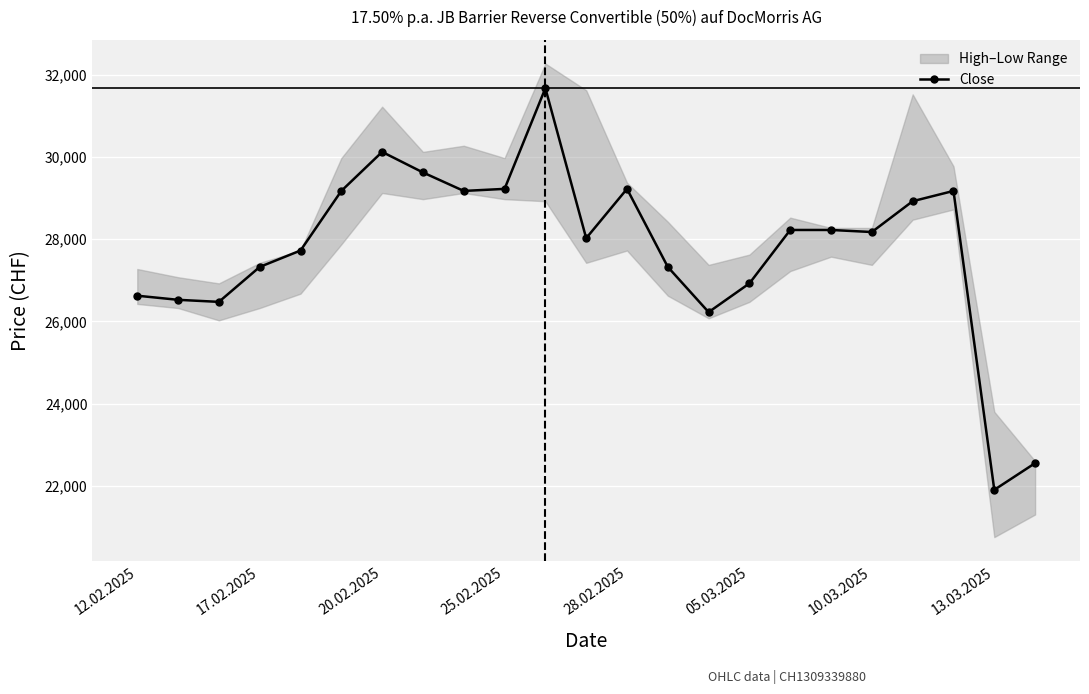

At which label does Close reach its minimum?

13.03.2025